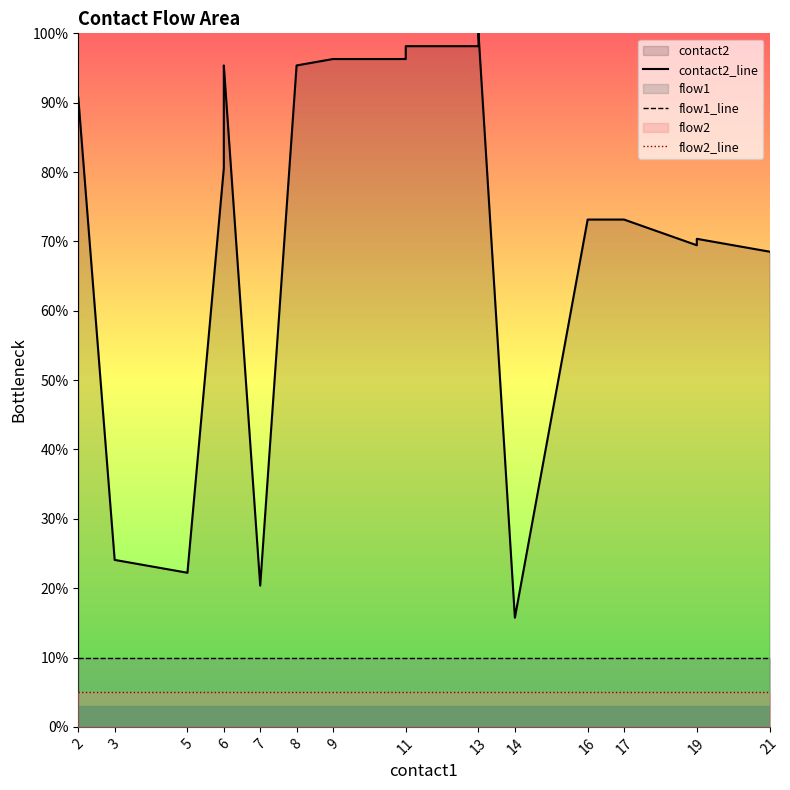

Rank the series by their maximum value, from highest to lowest.

contact2_line, flow1_line, flow2_line